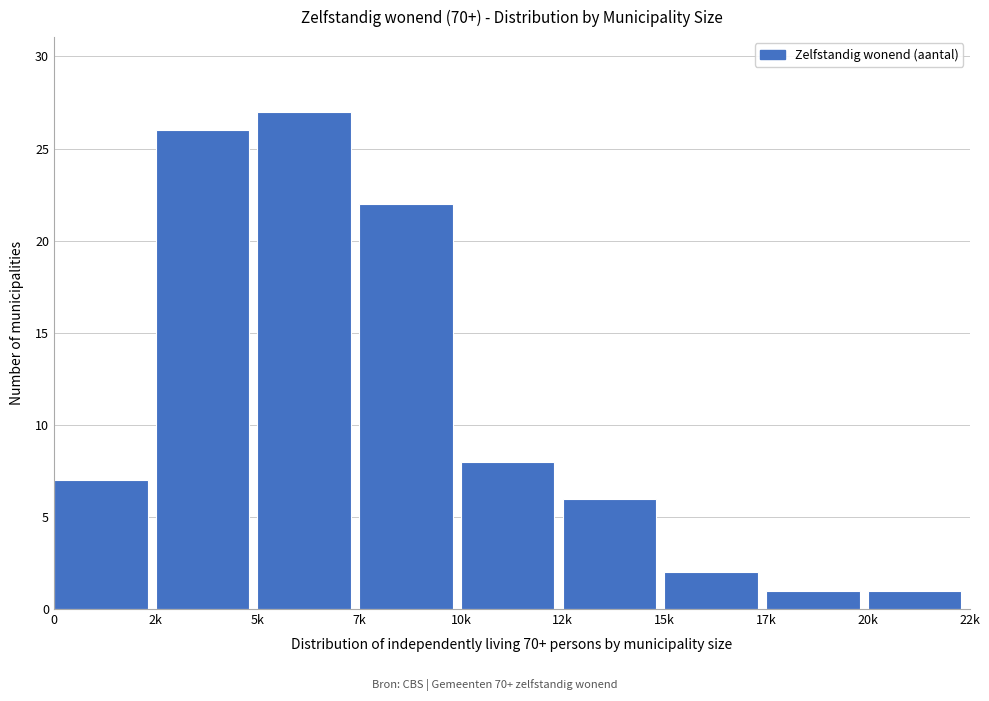

Reading right to left, what are all the values shown in this chart?

1	1	2	6	8	22	27	26	7